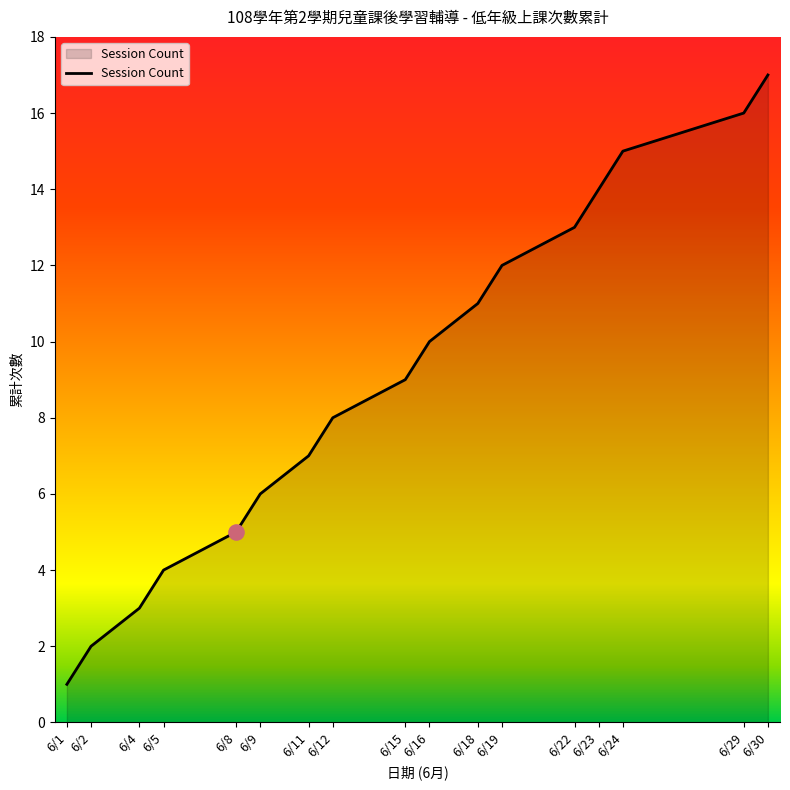

What is the change in value from 6/11 to 6/15?

+2